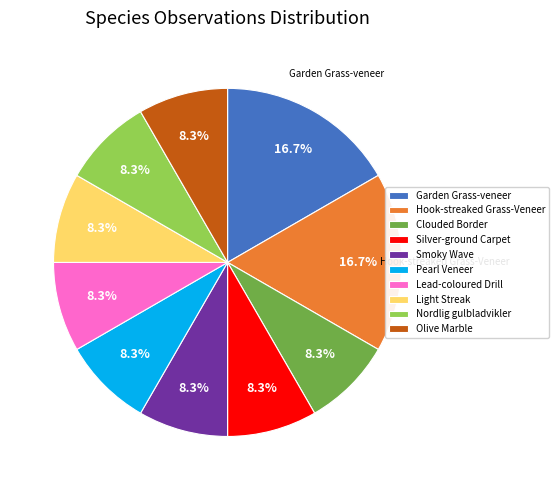

Count the number of slices in the pie.

10